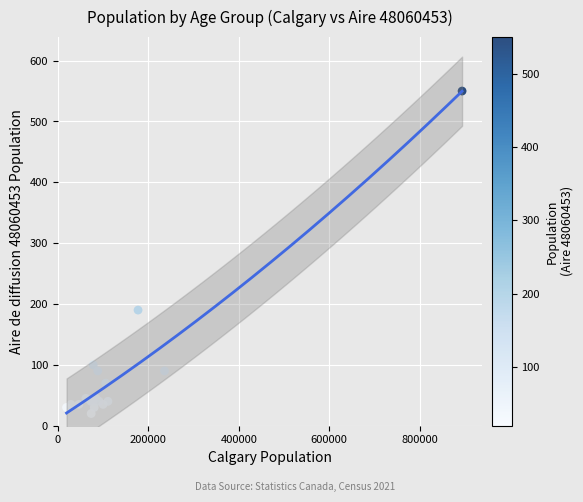

What Y value in the scatter plot is closest to 285?

190